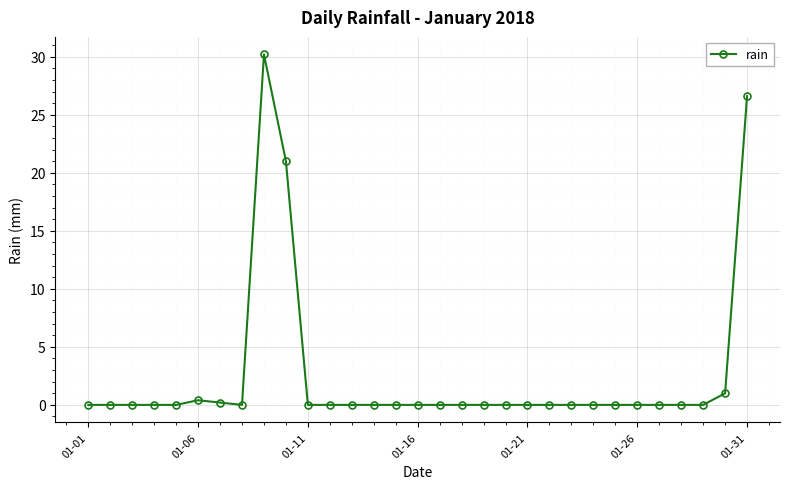

Reading left to right, transcribe all the data shown in this chart.

0.0	0.0	0.0	0.0	0.0	0.4	0.2	0.0	30.2	21.0	0.0	0.0	0.0	0.0	0.0	0.0	0.0	0.0	0.0	0.0	0.0	0.0	0.0	0.0	0.0	0.0	0.0	0.0	0.0	1.0	26.6